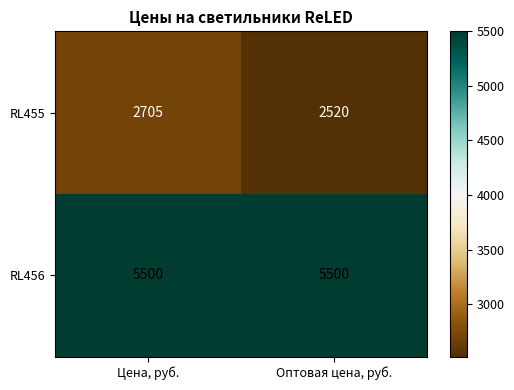

How many series are shown in this chart?

2